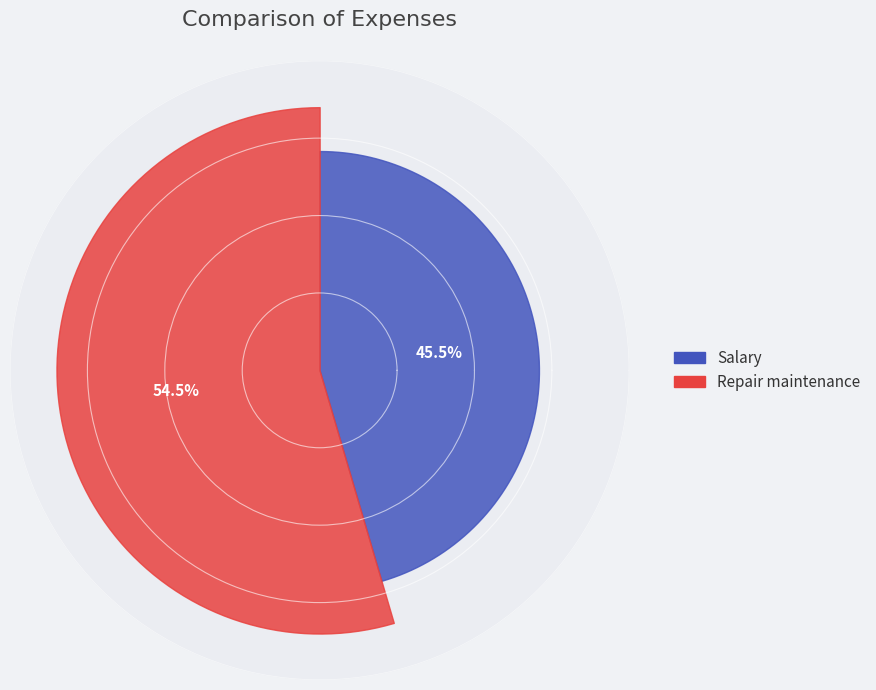

What percentage do Salary and Repair maintenance together represent?

100.0%